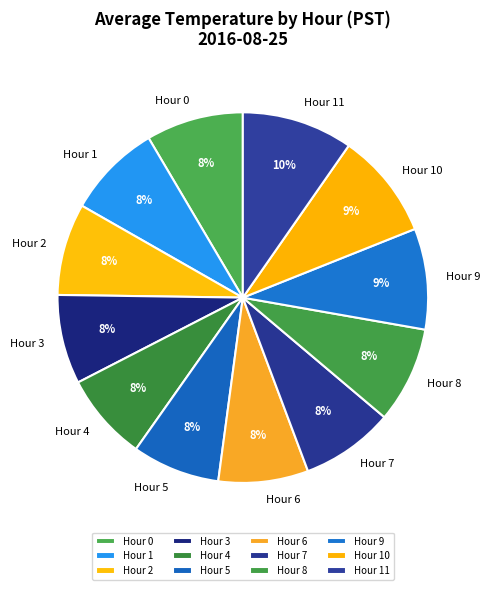

What percentage is the Hour 1 slice, to the nearest percent?

8%